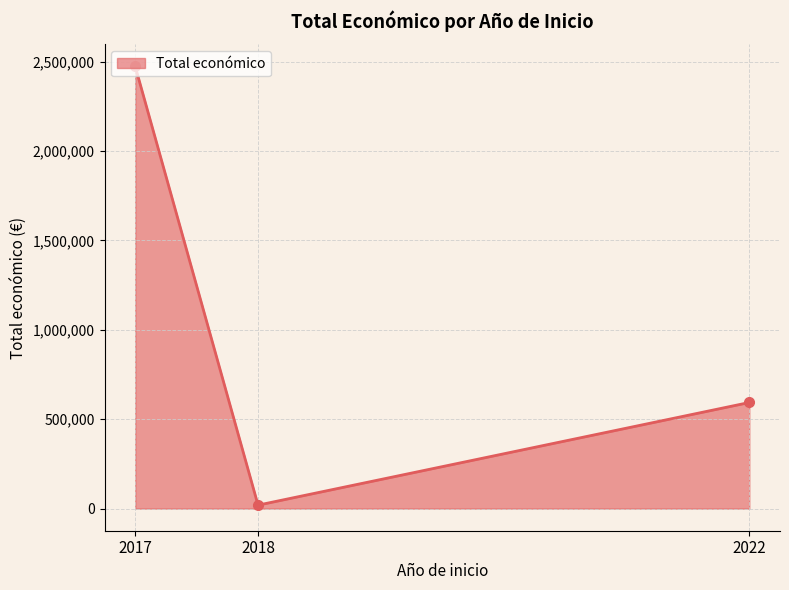

Rank the categories by value from highest to lowest.

2017, 2022, 2018